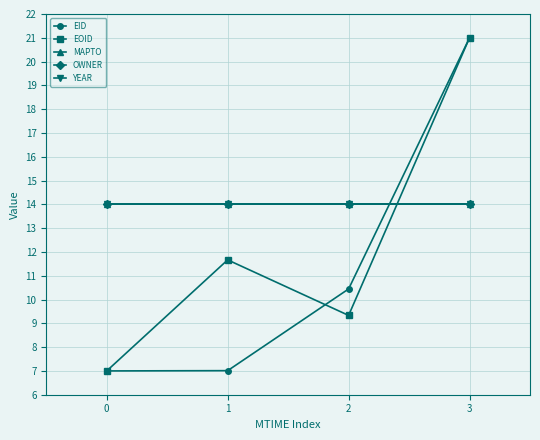

Is this an area chart (filled region under the line)?

No